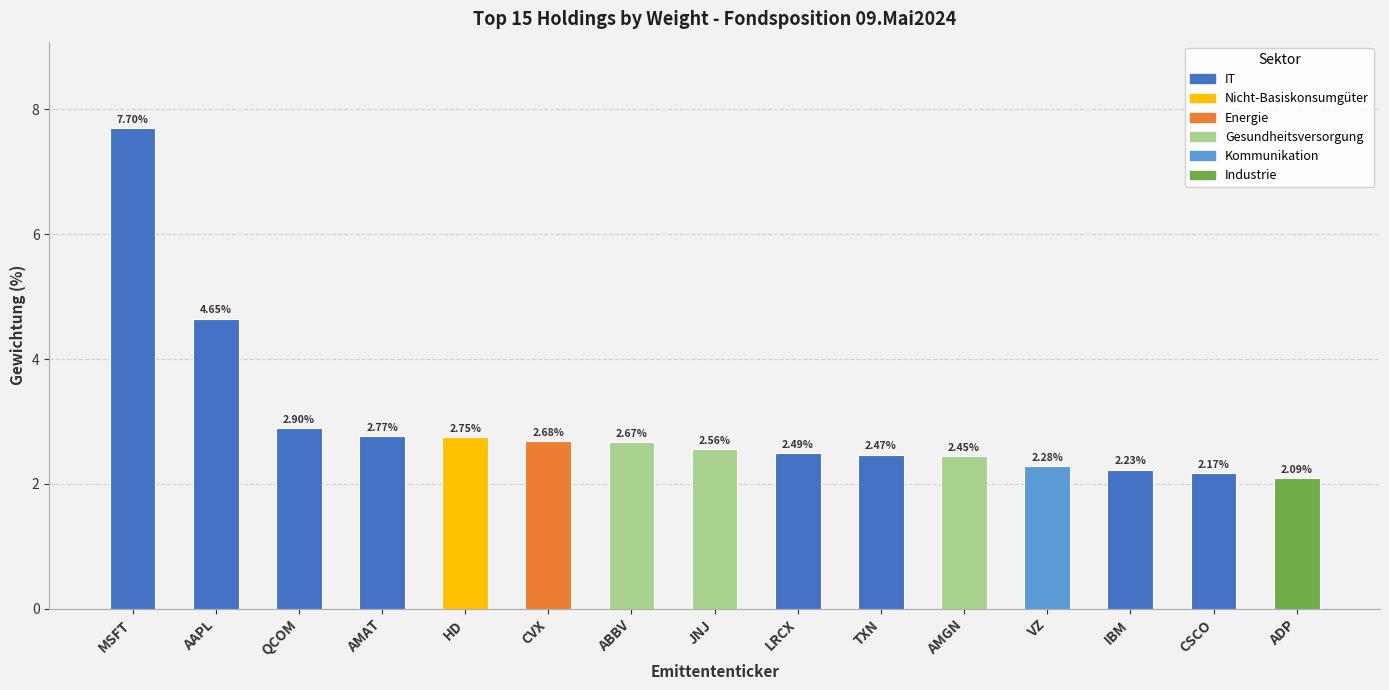

Which label corresponds to the smallest value in the chart?

ADP